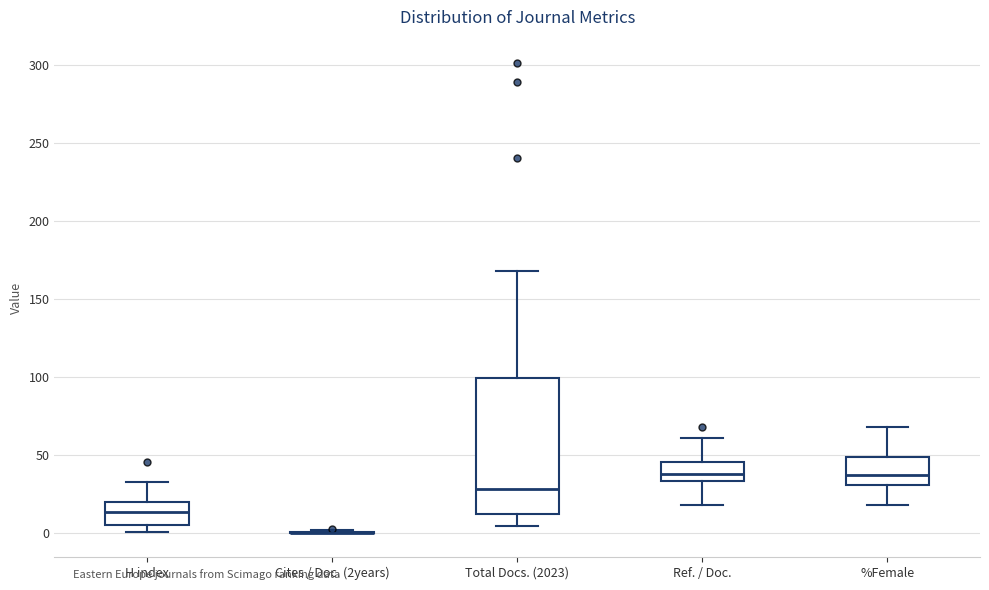

Reading left to right, transcribe this box plot: for each box, give where its median line is, the range the box spans, and where its two whiskers end, as read against the y-axis. The values are not printed on the chart, so give them approximately, as read against the axis.

H index: median 15, box 5 to 20, whiskers 0 to 35
Cites / Doc. (2years): box collapsed to a line at 0, whiskers 0 to 0
Total Docs. (2023): median 30, box 15 to 100, whiskers 5 to 170
Ref. / Doc.: median 40, box 35 to 45, whiskers 20 to 60
%Female: median 40, box 30 to 50, whiskers 20 to 70